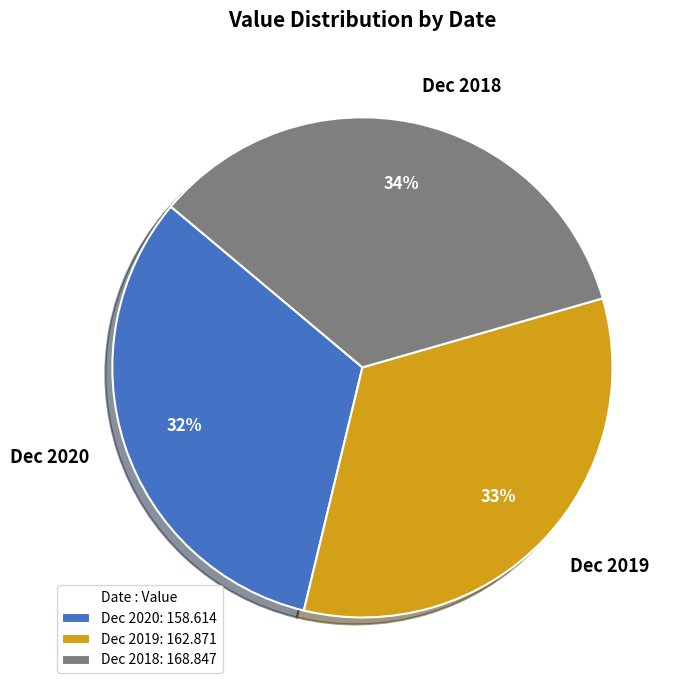

Is Dec 2018 the majority of the pie?

No